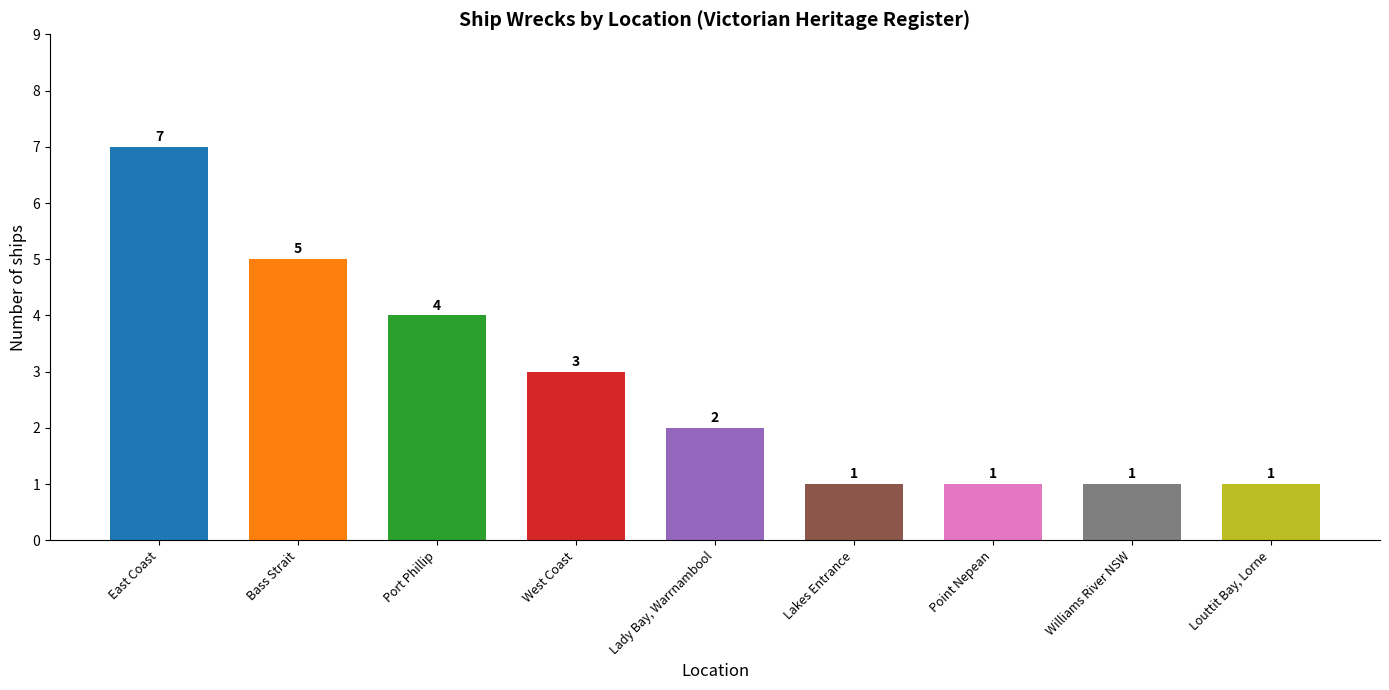

What is the sum of all values?

25